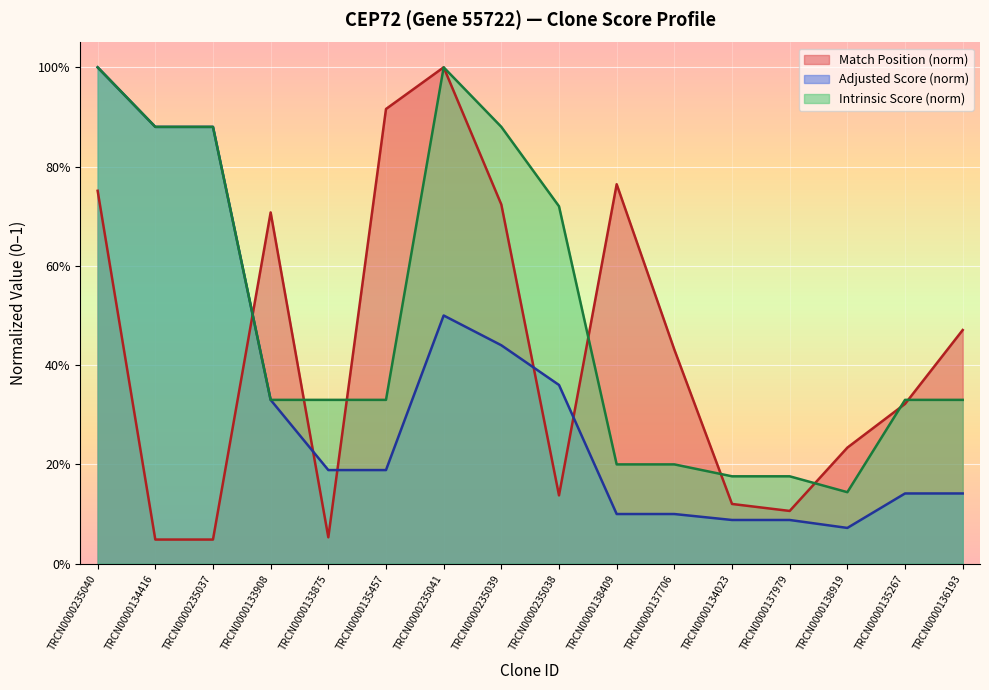

What position from the left is TRCN0000134023?

12